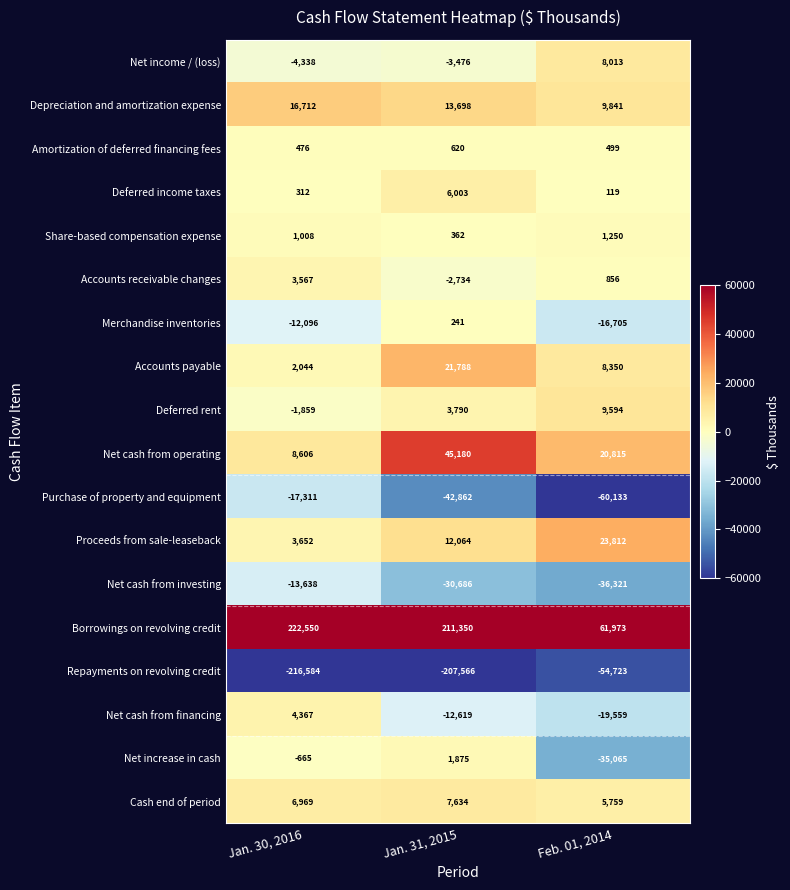

What is the lowest value of the Net increase in cash series?

-35065